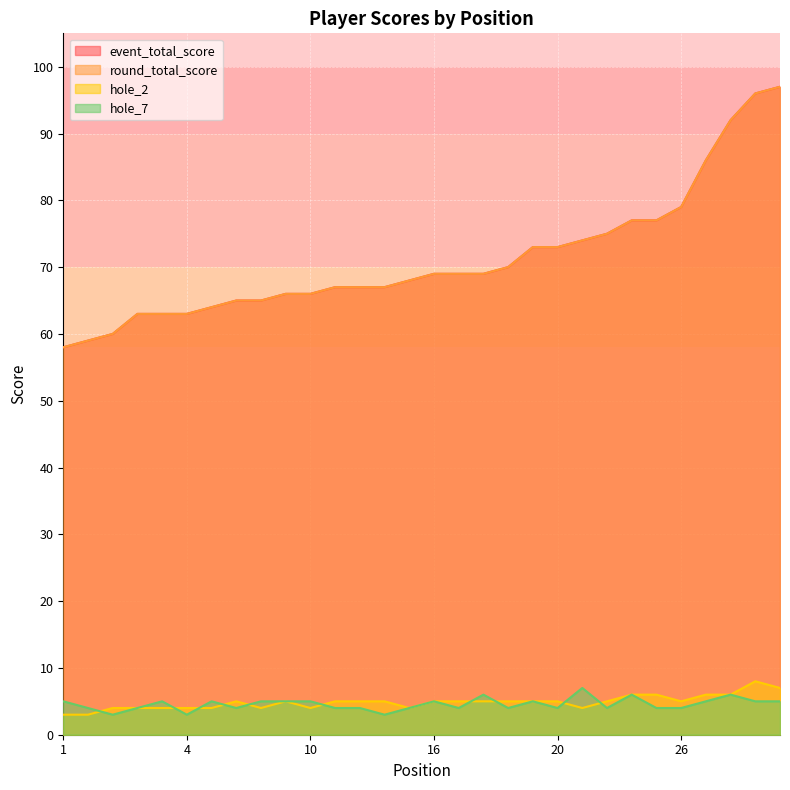

At which category is the sum across all series the highest?

30